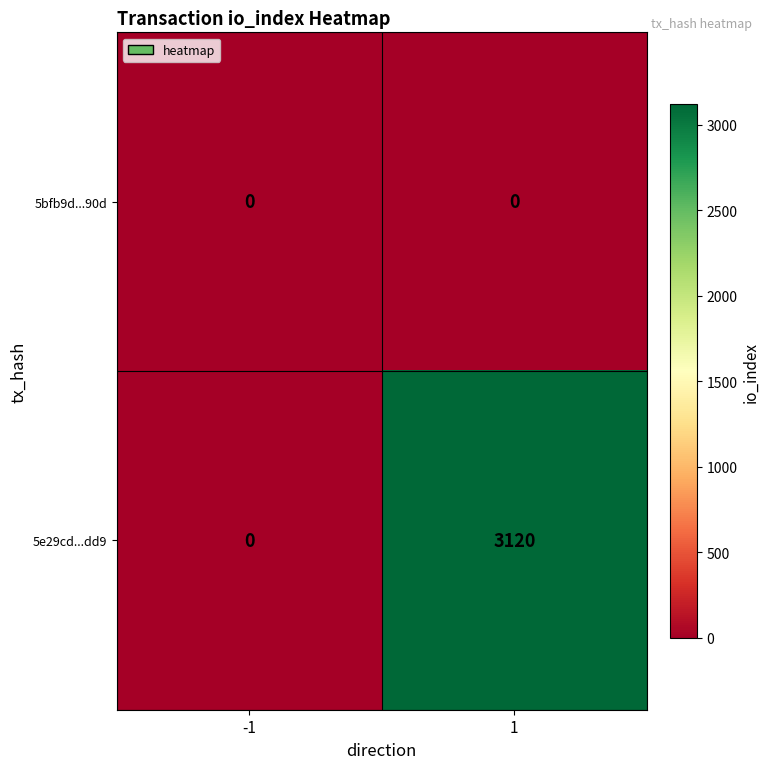

The value of 5e29cd...dd9 at 1 is 1841. True or false?

False